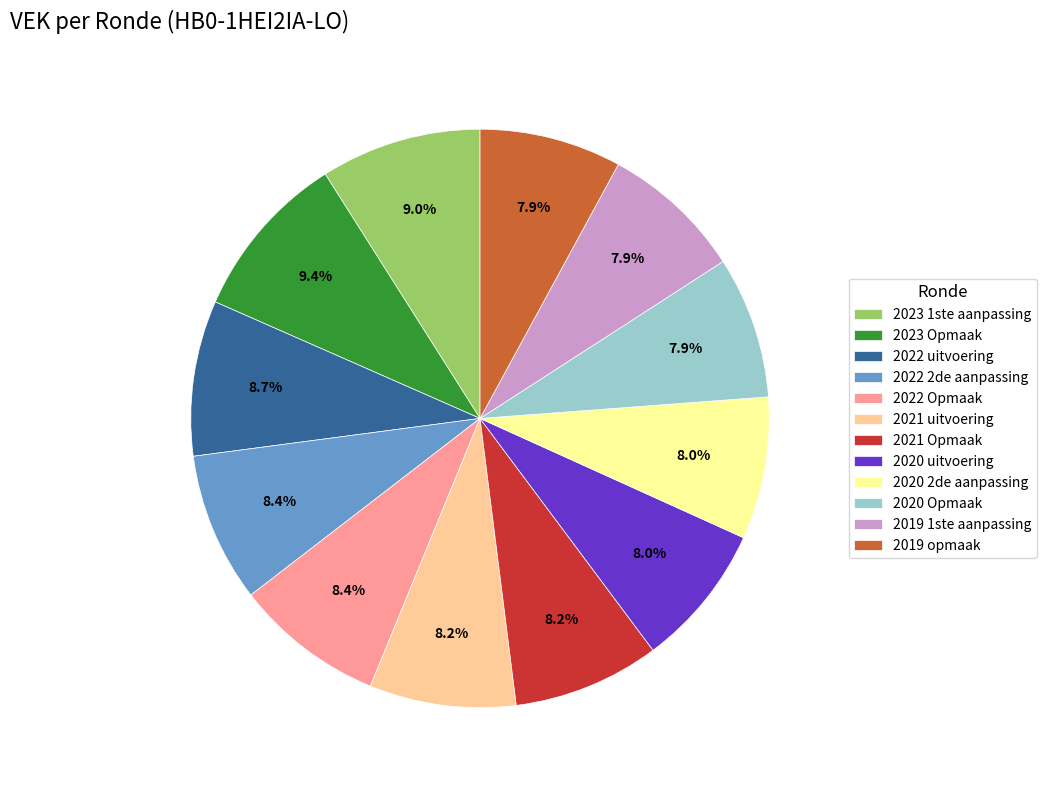

Does 2019 opmaak account for over 50% of the chart?

No